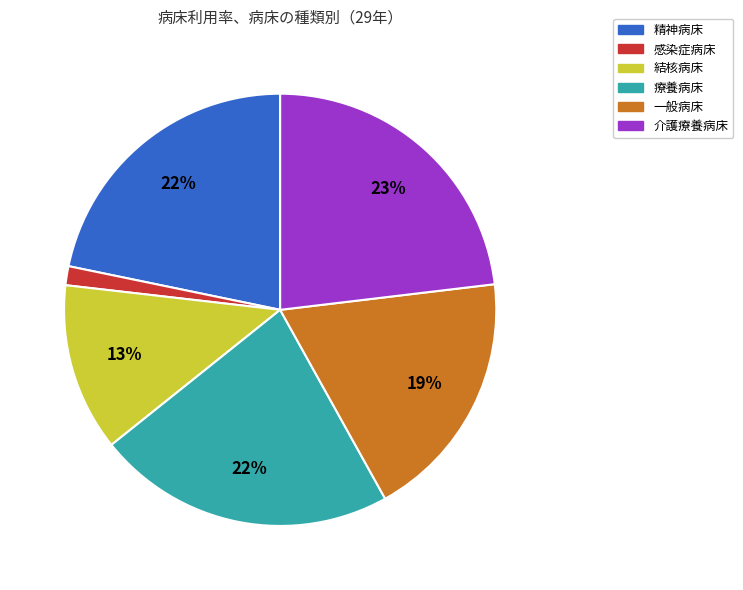

What is the ratio of the value at 療養病床 to the value at 精神病床?

1.0